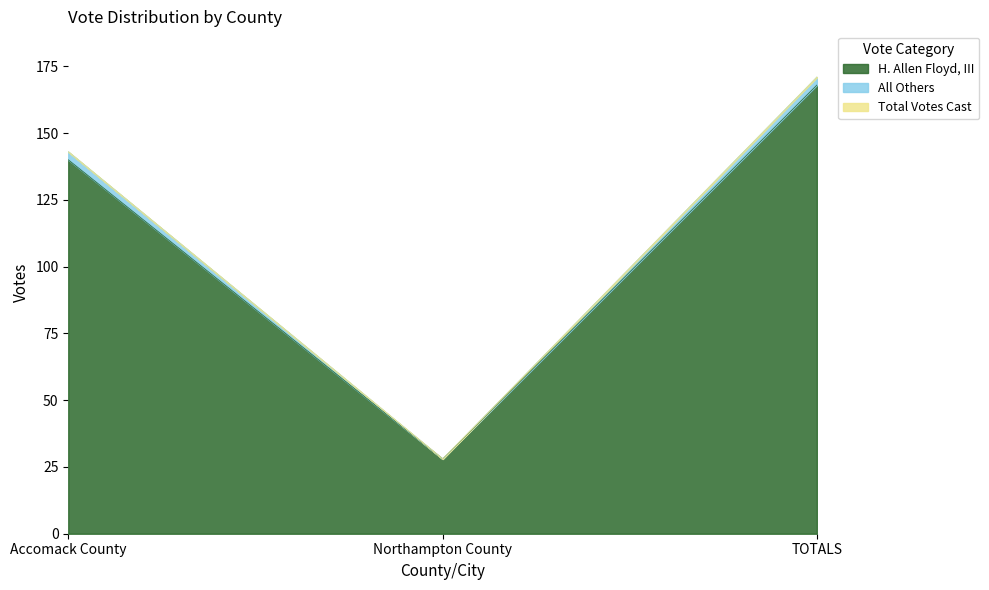

What is the minimum value for All Others?

28